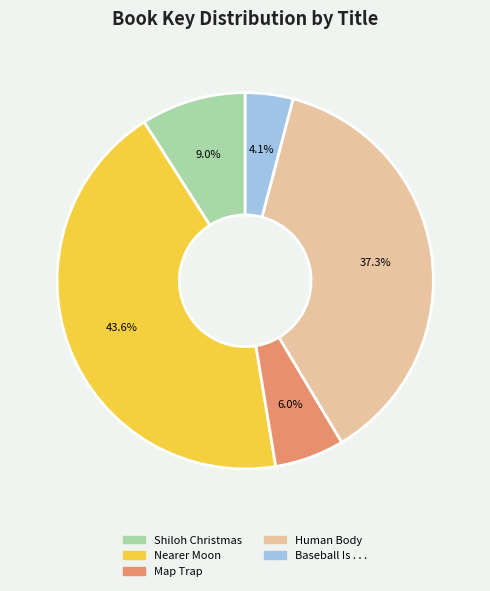

Which has a higher value, Baseball Is . . . or Shiloh Christmas?

Shiloh Christmas